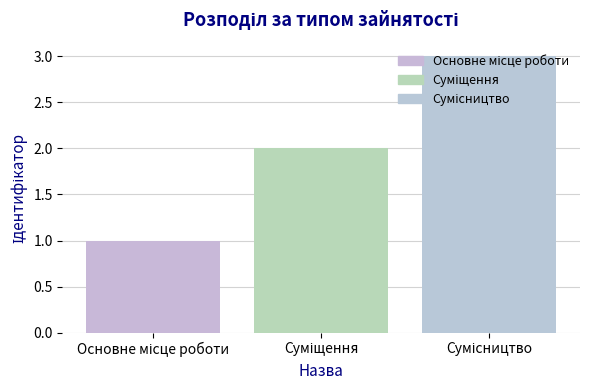

How many values are below 2?

1